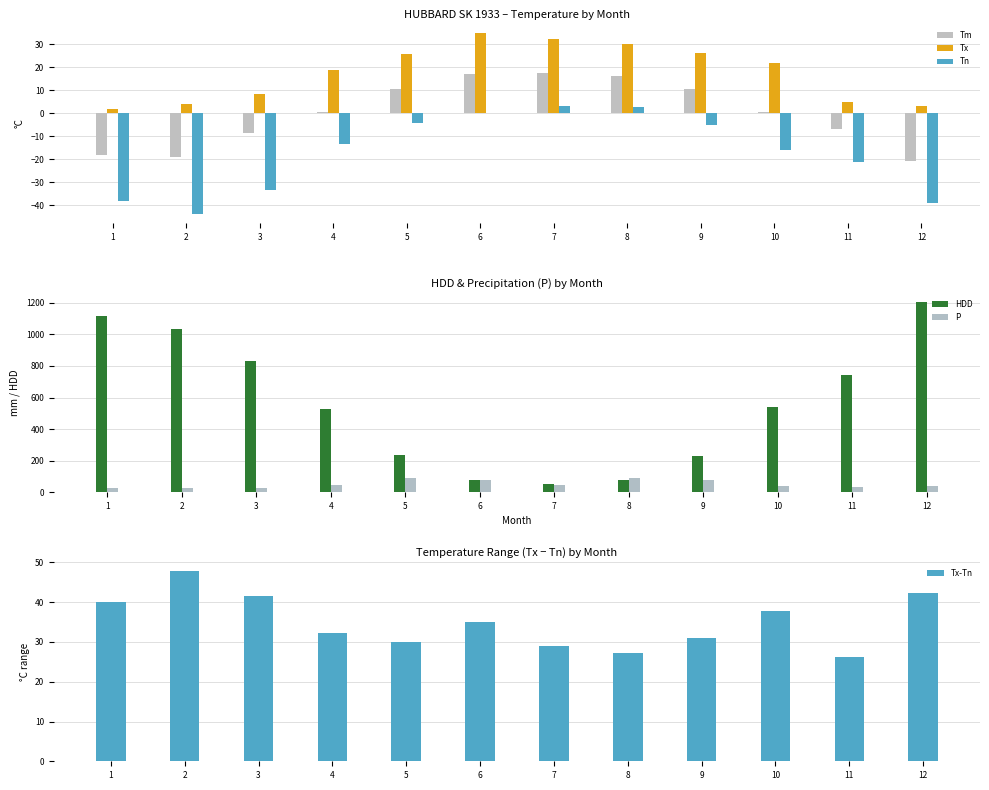

At which category is the sum across all series the highest?

12